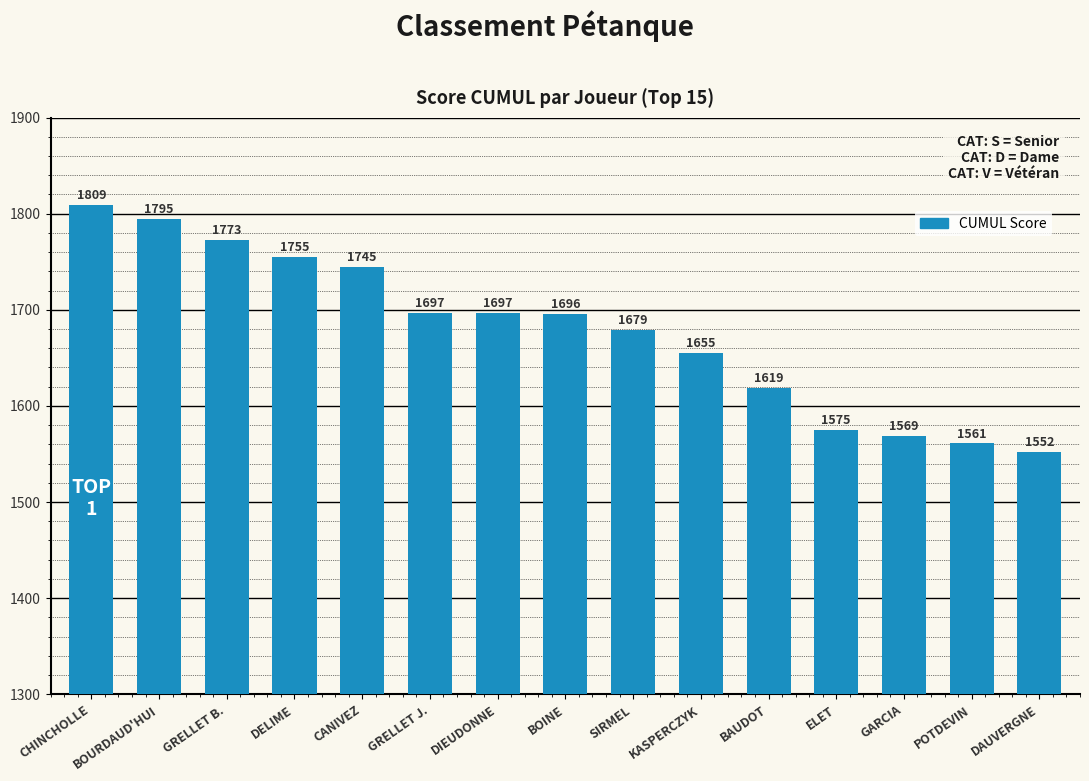

Is it true that the value at BOURDAUD'HUI is 1795?

True